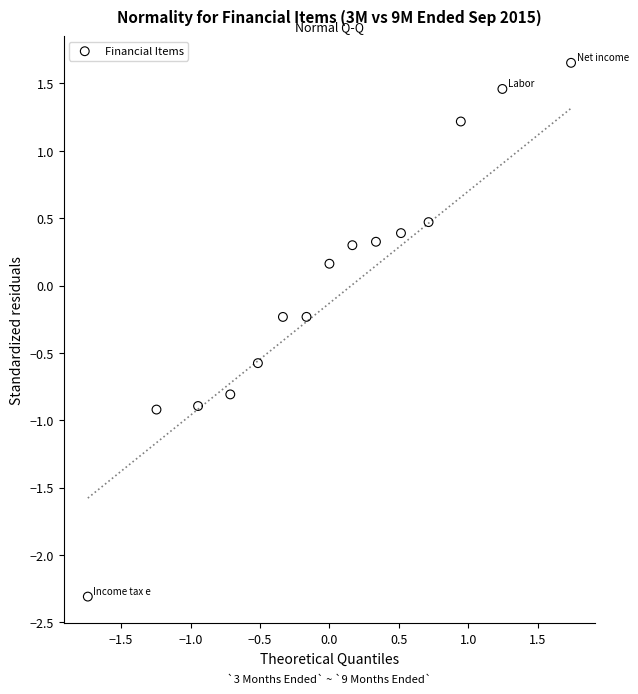

What is the range of X values (max minus min)?

3.5